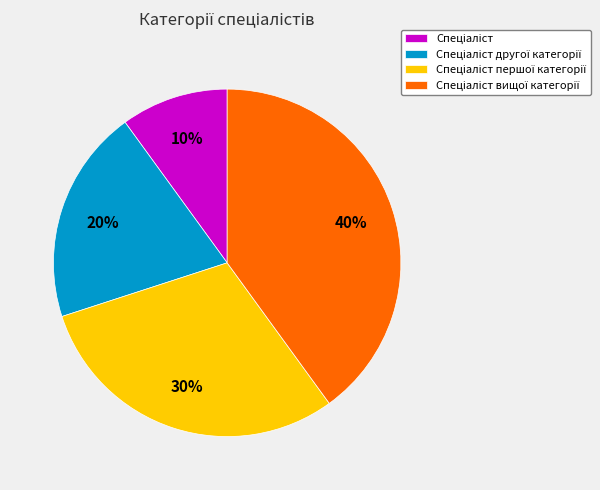

Is there a majority slice in this chart?

No